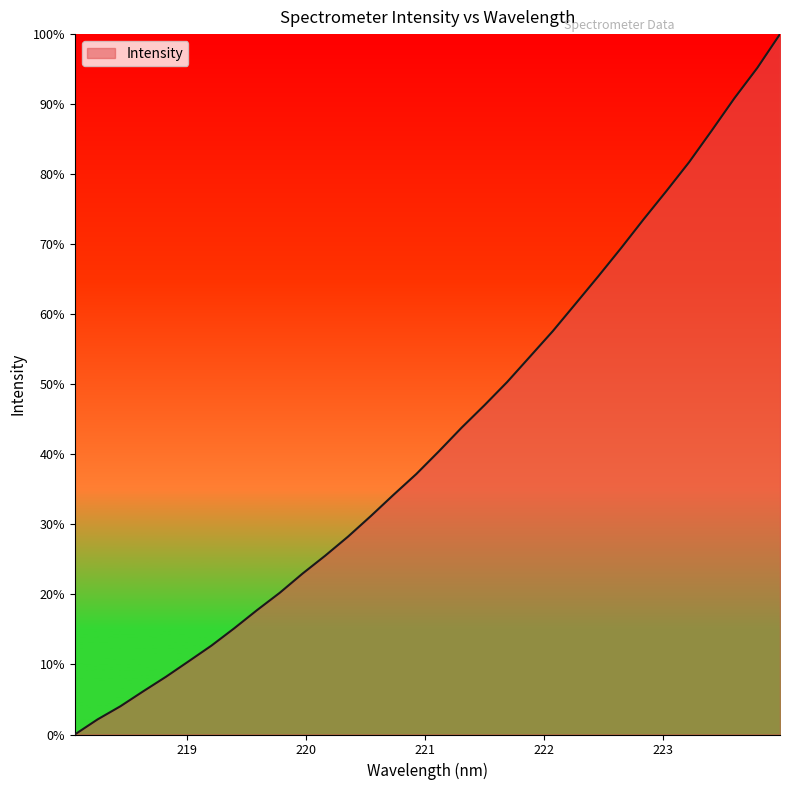

What is the greatest value displayed?

100.0